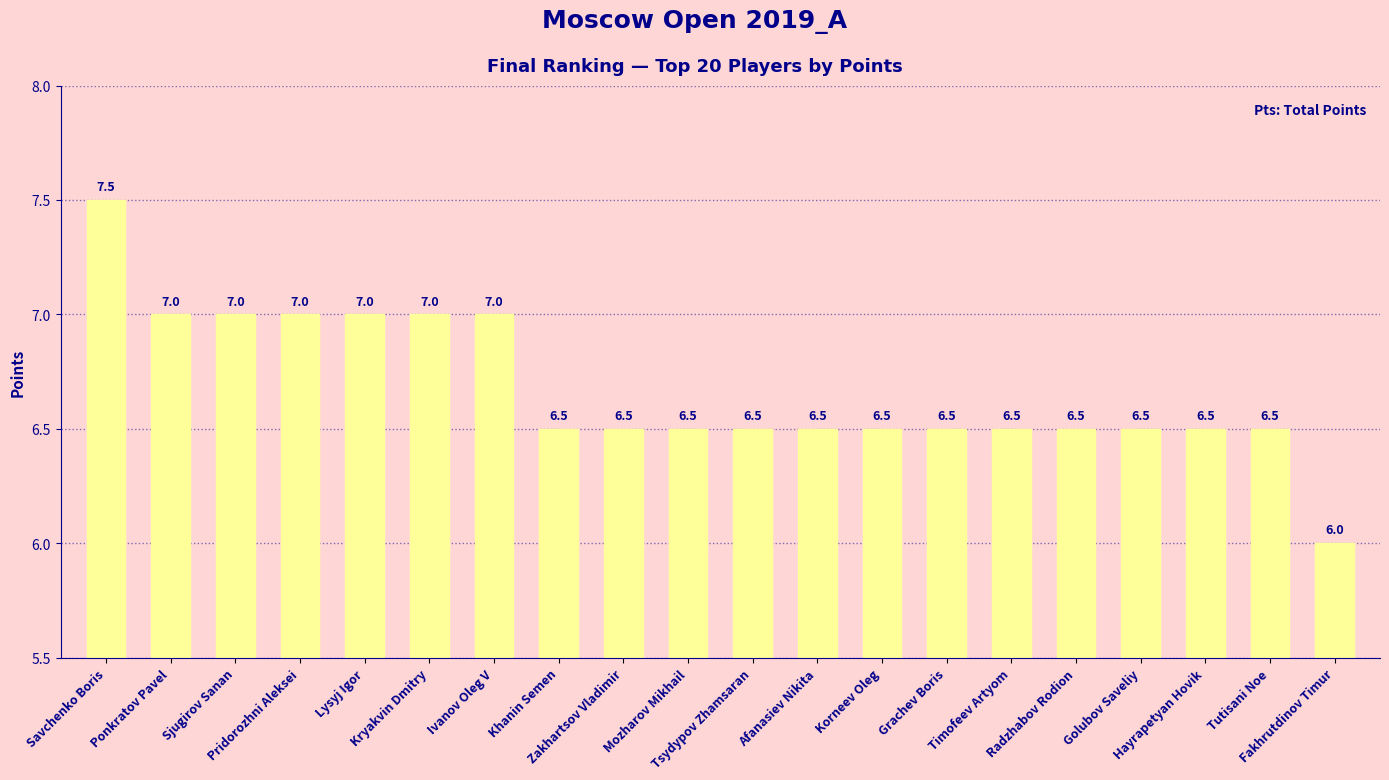

Which label corresponds to the smallest value in the chart?

Fakhrutdinov Timur